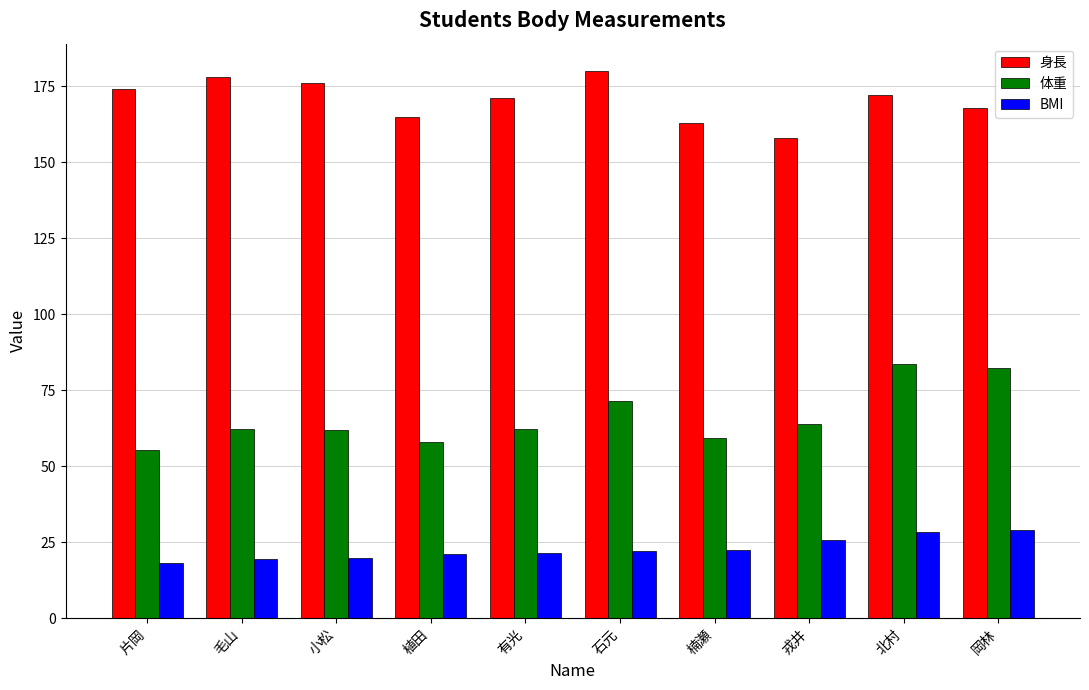

List the series in order of their overall mean, lowest first.

BMI, 体重, 身長